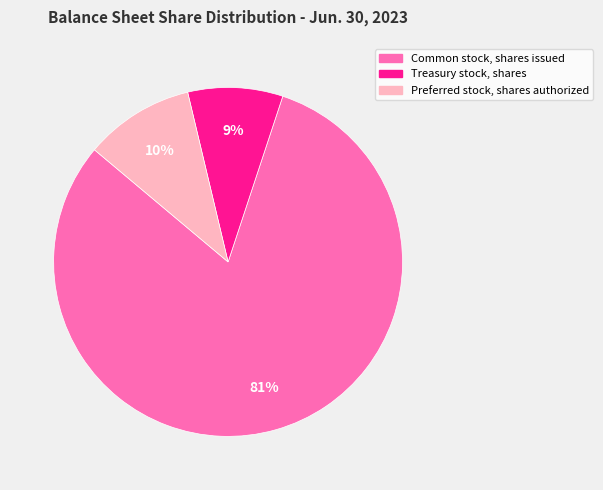

Count the number of slices in the pie.

3